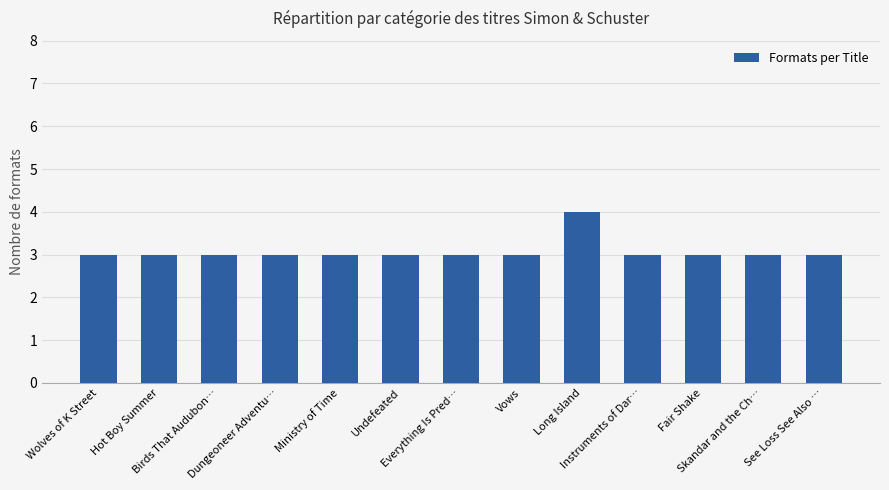

Reading left to right, what are all the values shown in this chart?

3	3	3	3	3	3	3	3	4	3	3	3	3